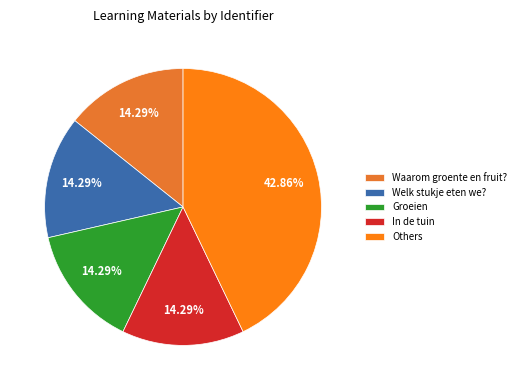

Combined, do Welk stukje eten we? and In de tuin account for over 50%?

No